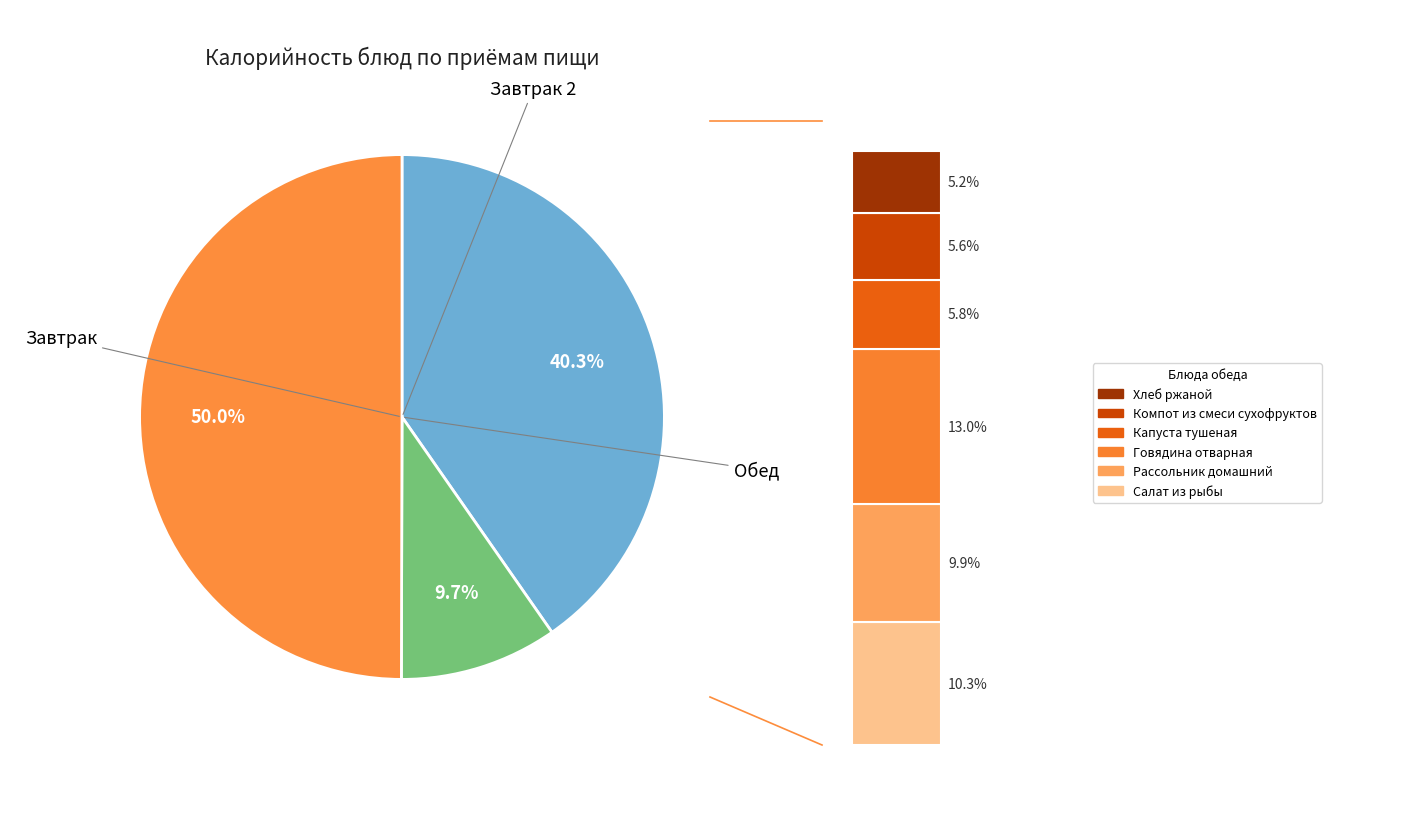

To the nearest percent, what percentage of the pie is Капуста тушеная?

6%